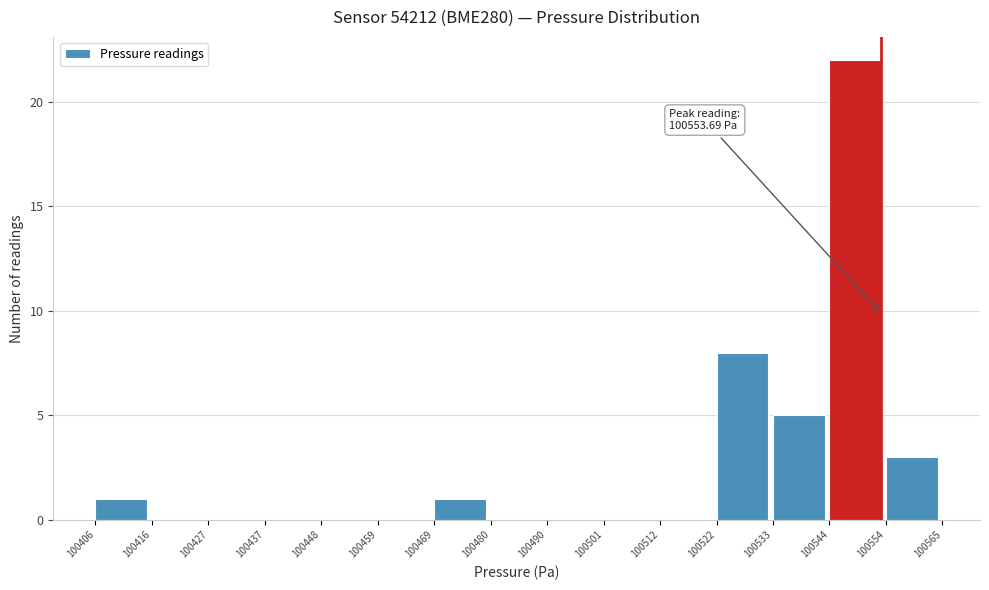

Over which range of the x-axis is the bar tallest?

100544 to 100554